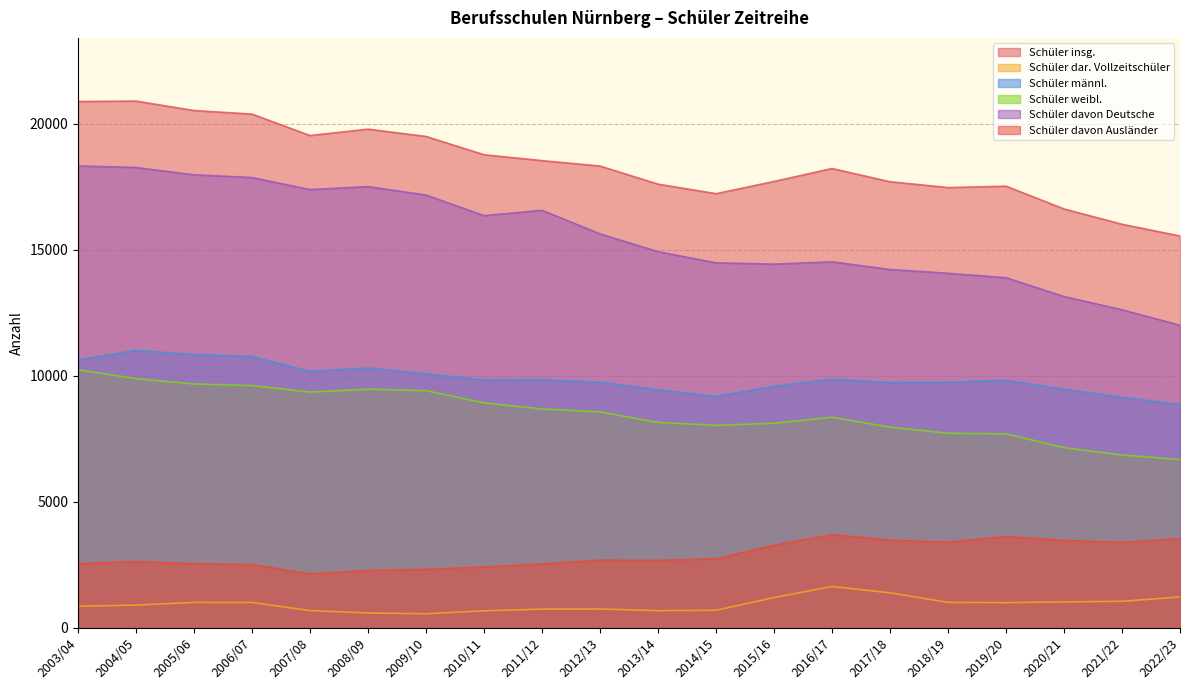

Which series has the widest spread of values?

Schüler davon Deutsche